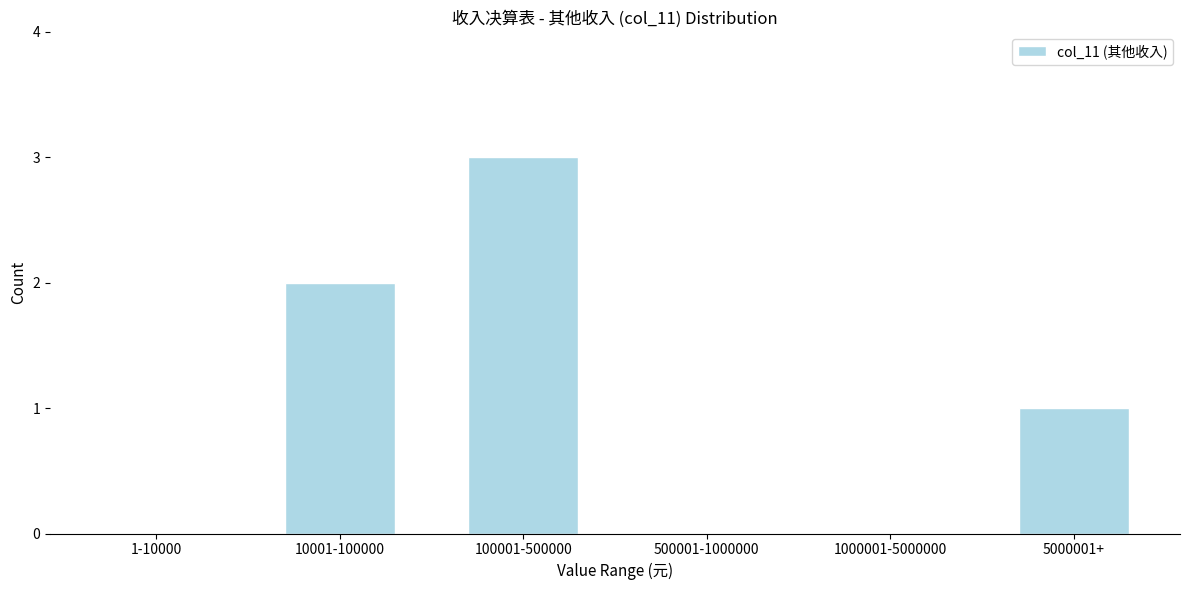

Reading right to left, list all the values displayed in this chart.

5000001+=1	1000001-5000000=0	500001-1000000=0	100001-500000=3	10001-100000=2	1-10000=0